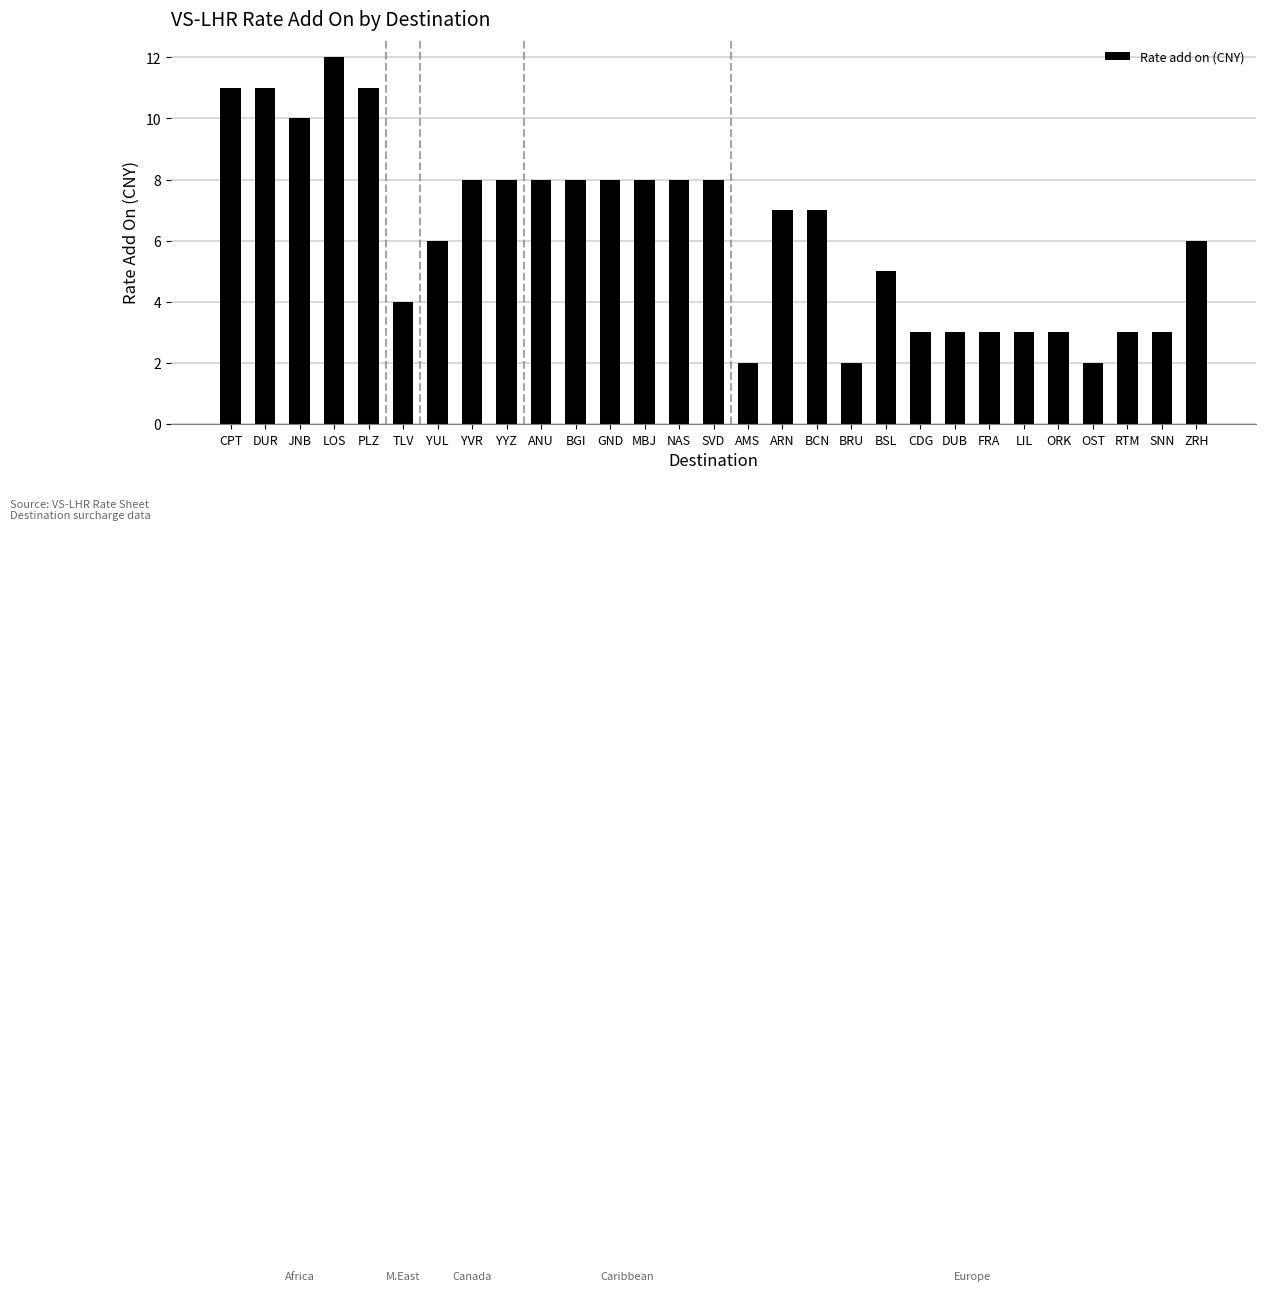

What is the sum of all values?

181